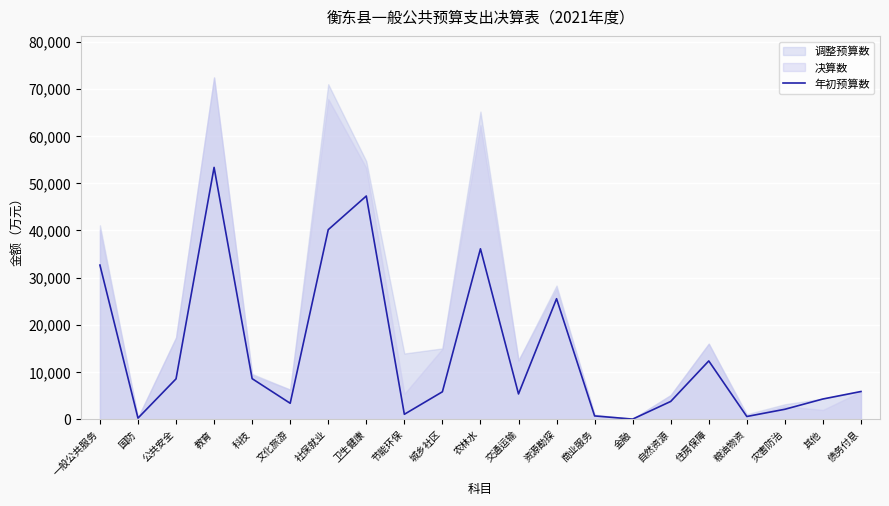

True or false: the data shows 15450 at 教育.

False